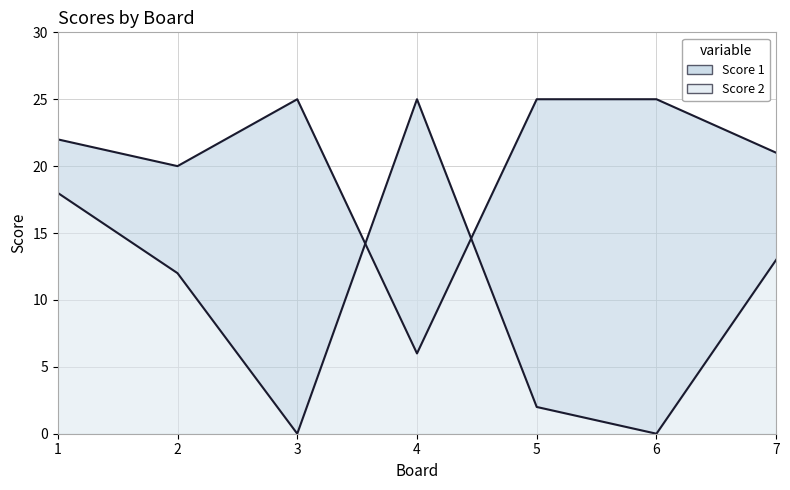

True or false: Score 2 has a value of 37 at 4.

False